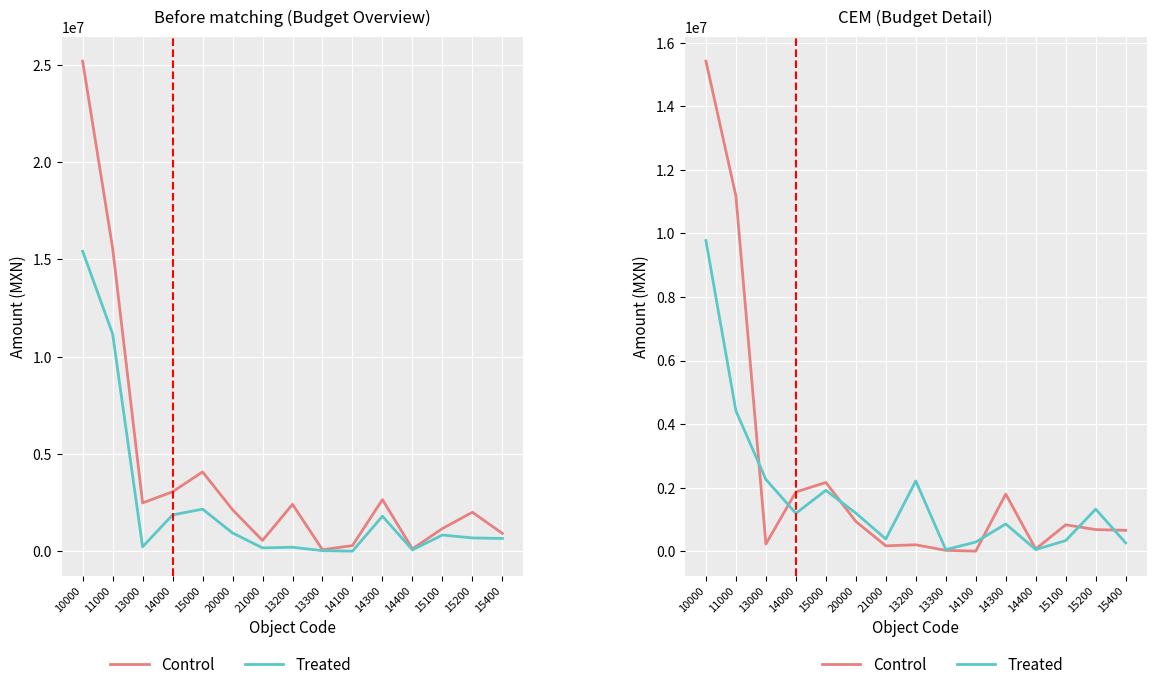

What position from the right is 14400?

4